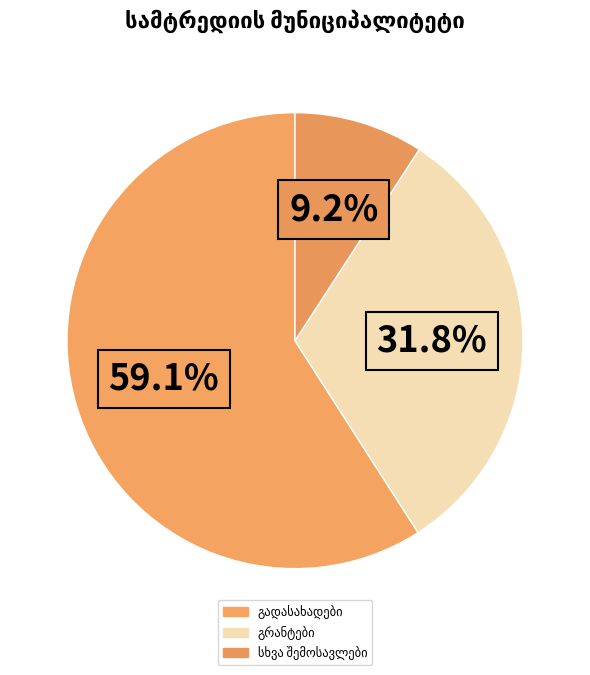

How many segments does this pie chart have?

3